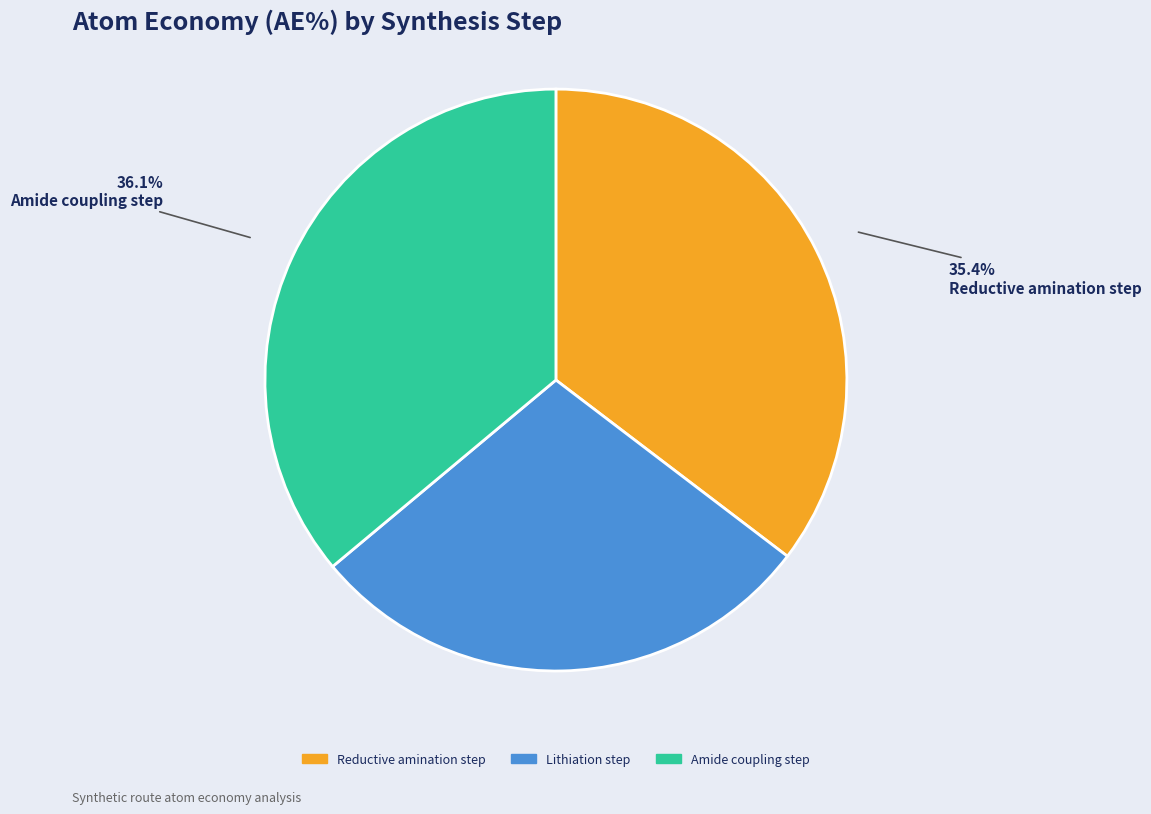

What percentage is the Reductive amination step slice, to the nearest percent?

35%